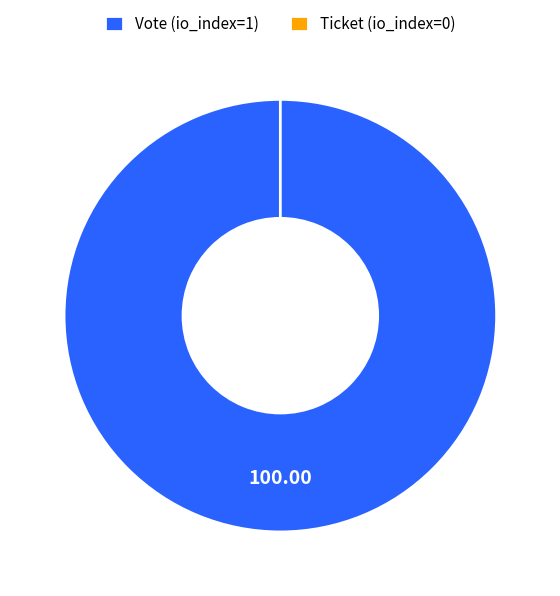

To the nearest percent, what is the average slice percentage?

50%